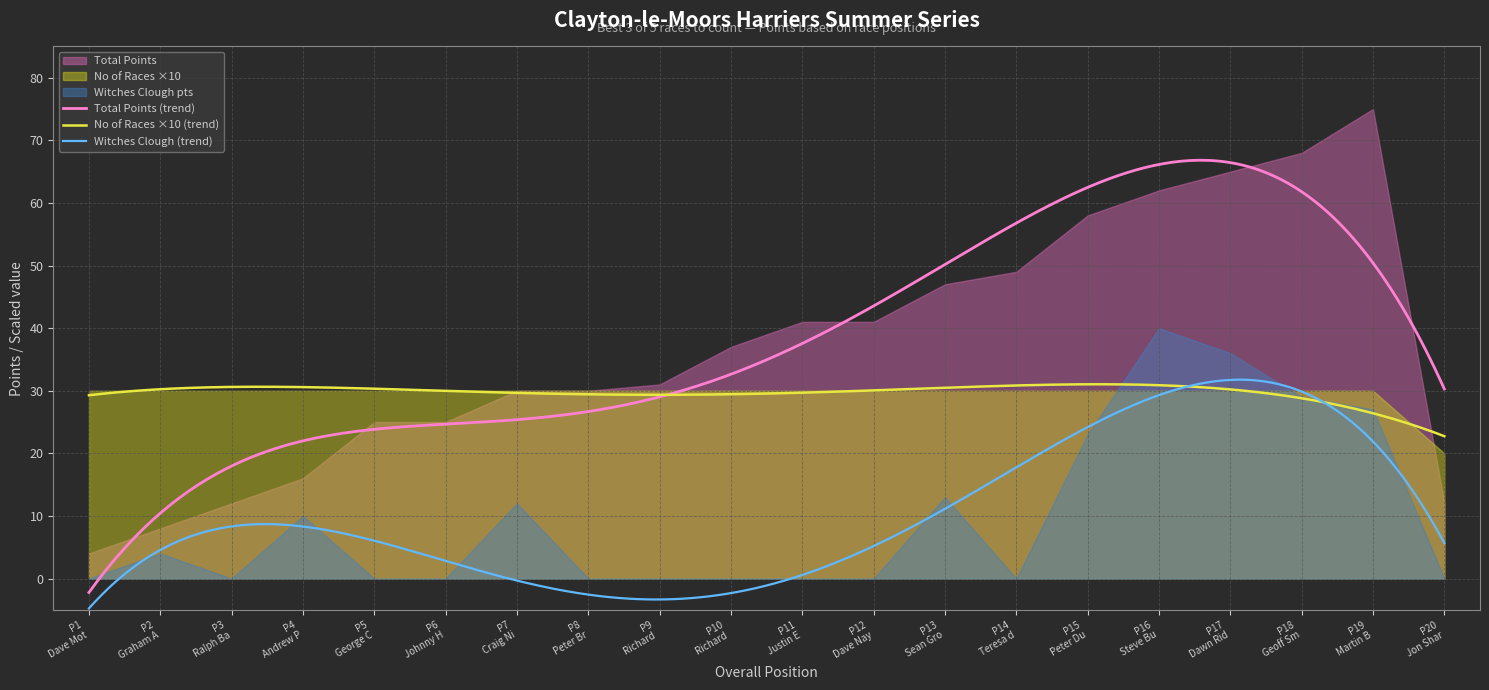

In Total Points, how many points are higher than both neighbors (excluding endpoints)?

1